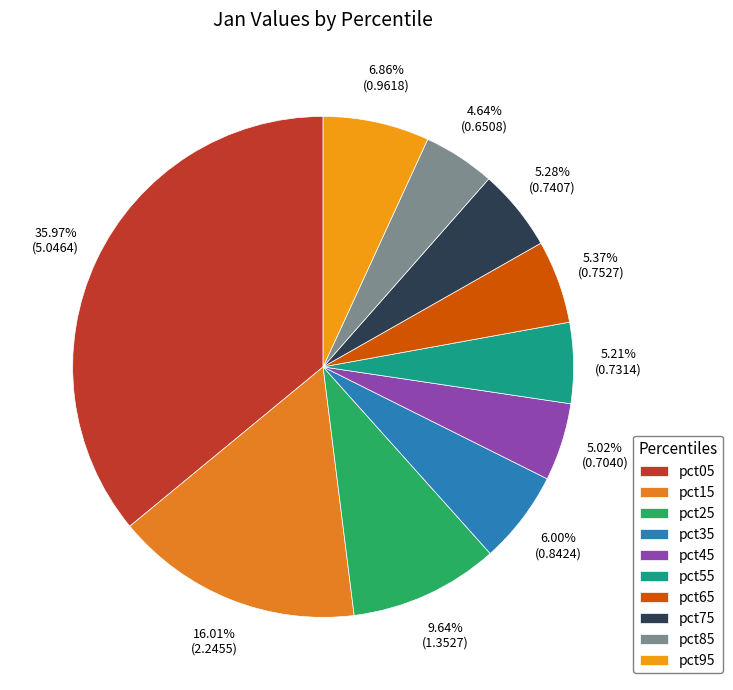

What is the smallest slice in the pie chart?

pct85